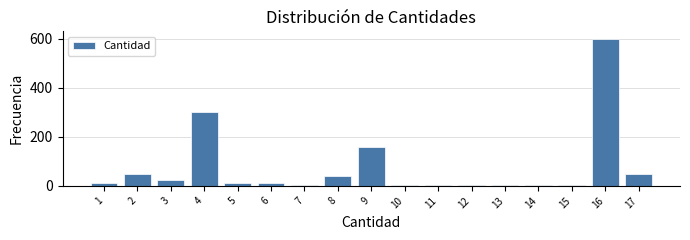

What is the change in value from 2 to 9?

+110